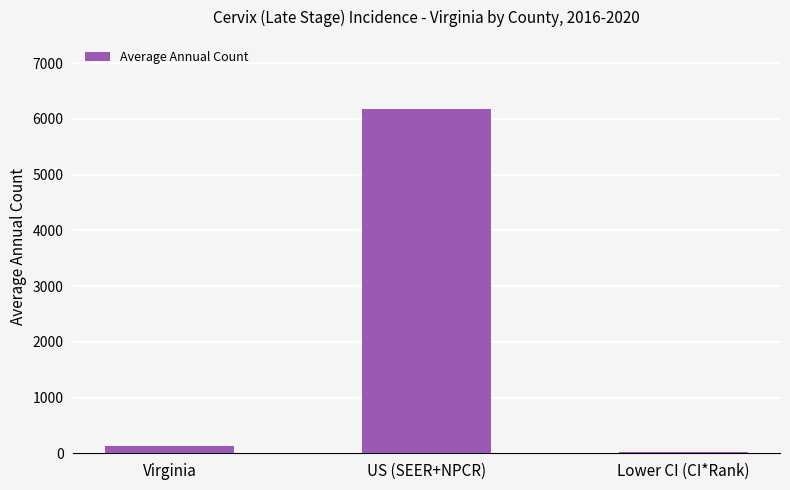

What is the sum of all values?

6340